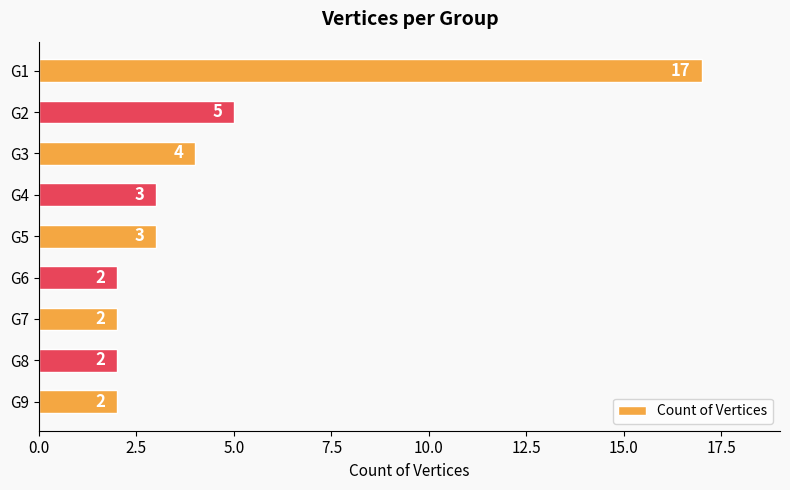

The chart shows a value of 2 at G7. True or false?

True